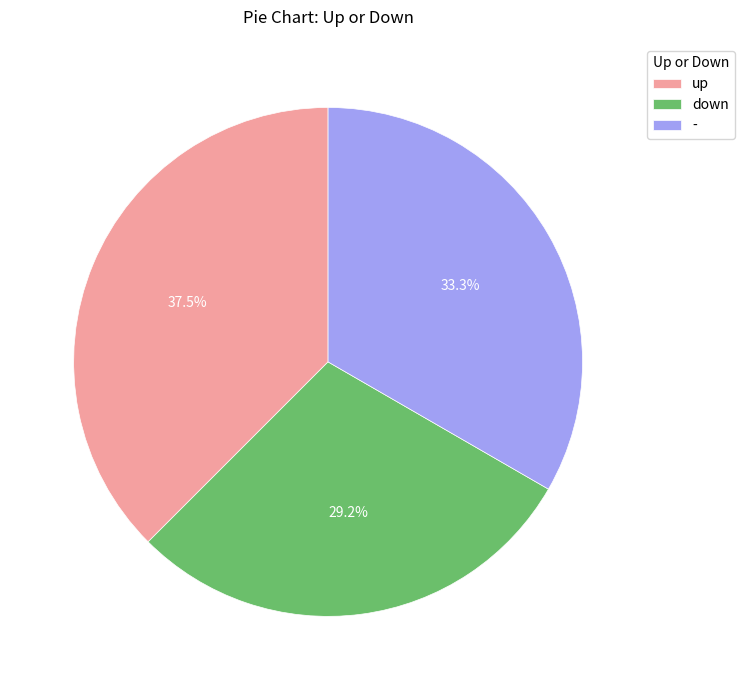

True or false: - accounts for 33% of the total.

True